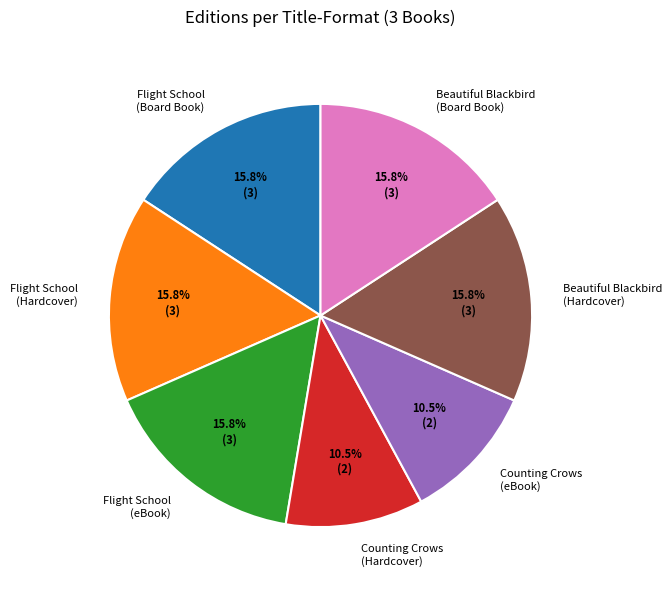

Is there any slice that represents more than half of the pie?

No